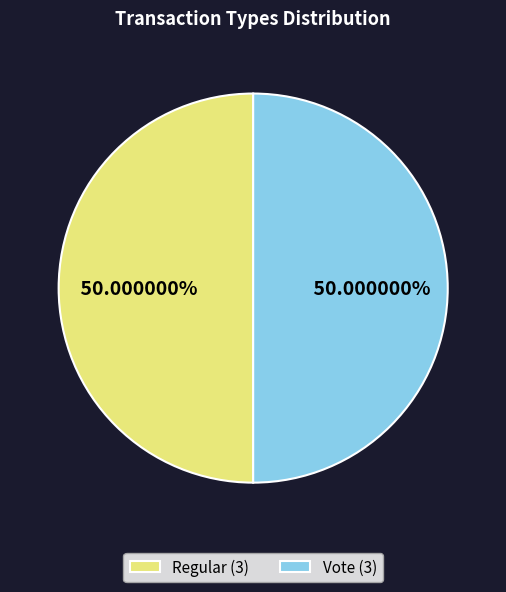

What percentage do Vote and Regular together represent?

100.0%